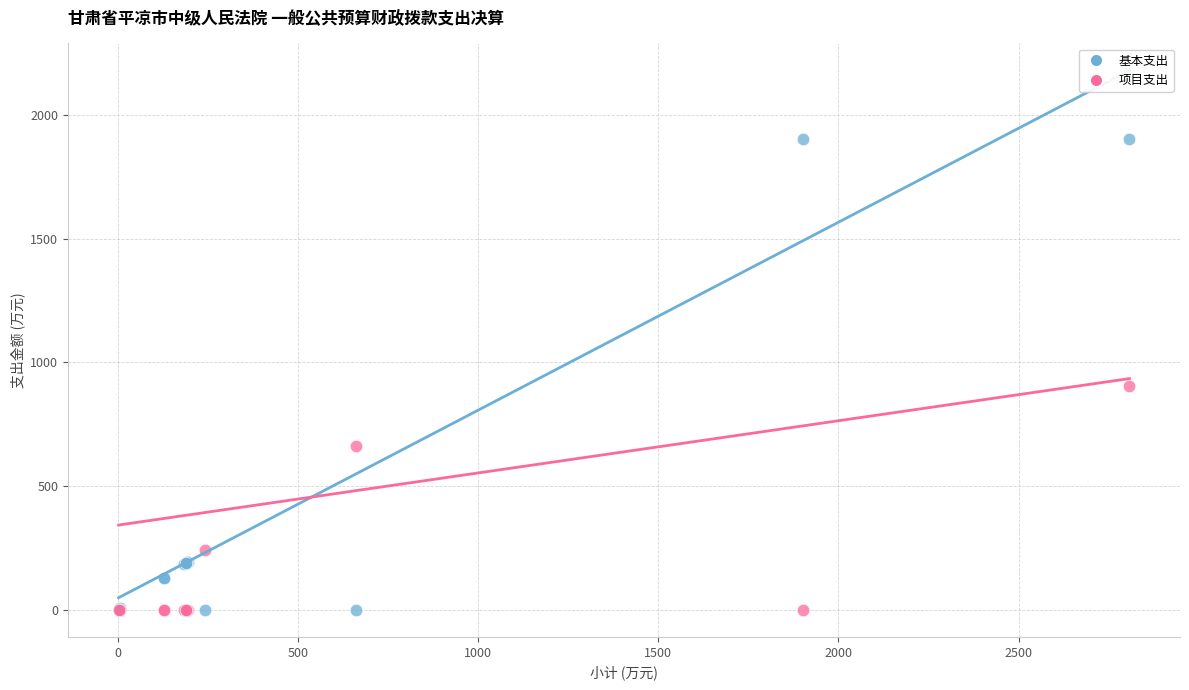

What is the X range (max minus min) for the scatter plot?

2805.5